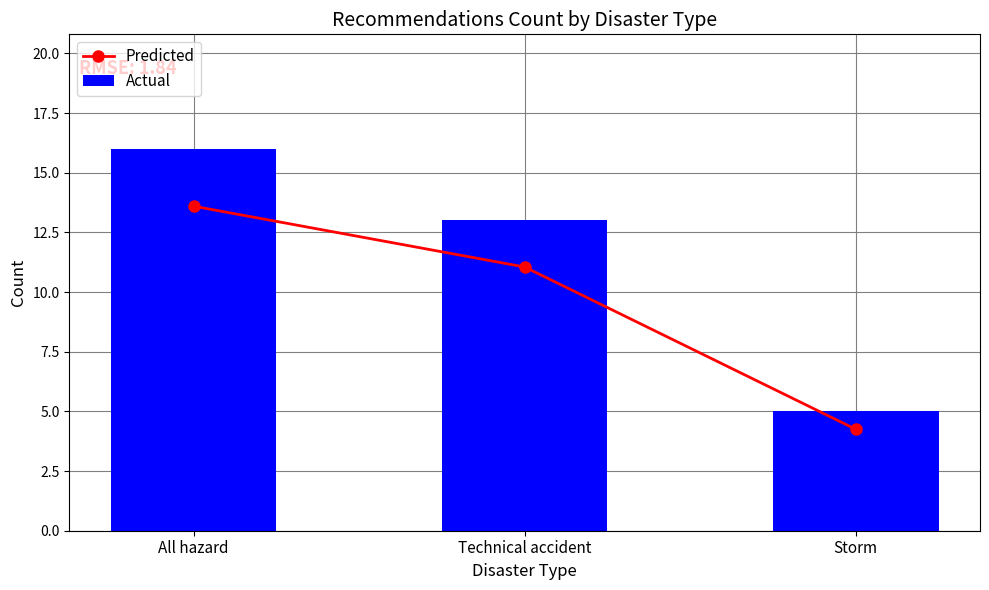

How many data points does each series have?

3